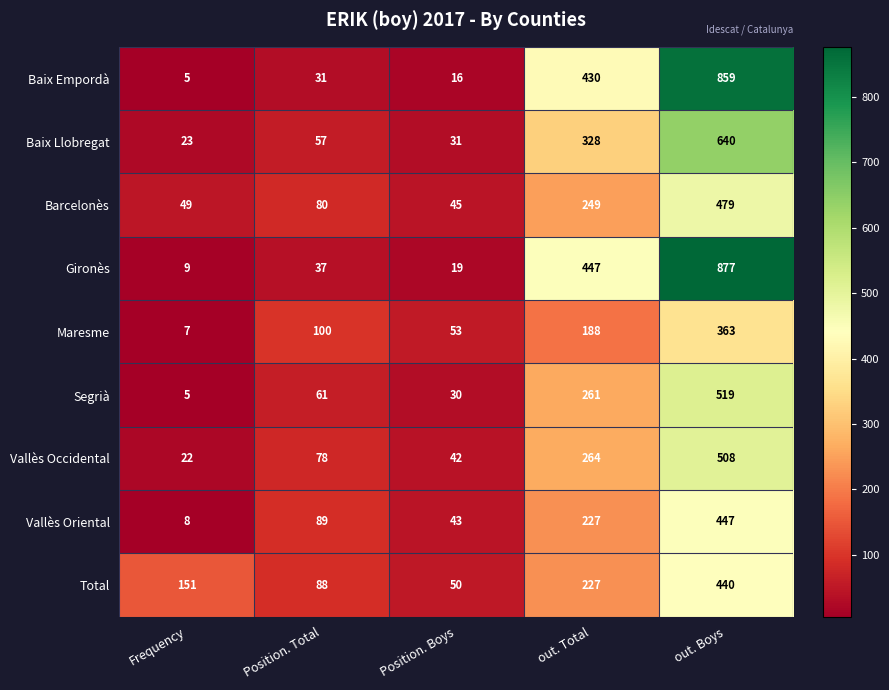

What is the total value across all series at Position. Boys?

329